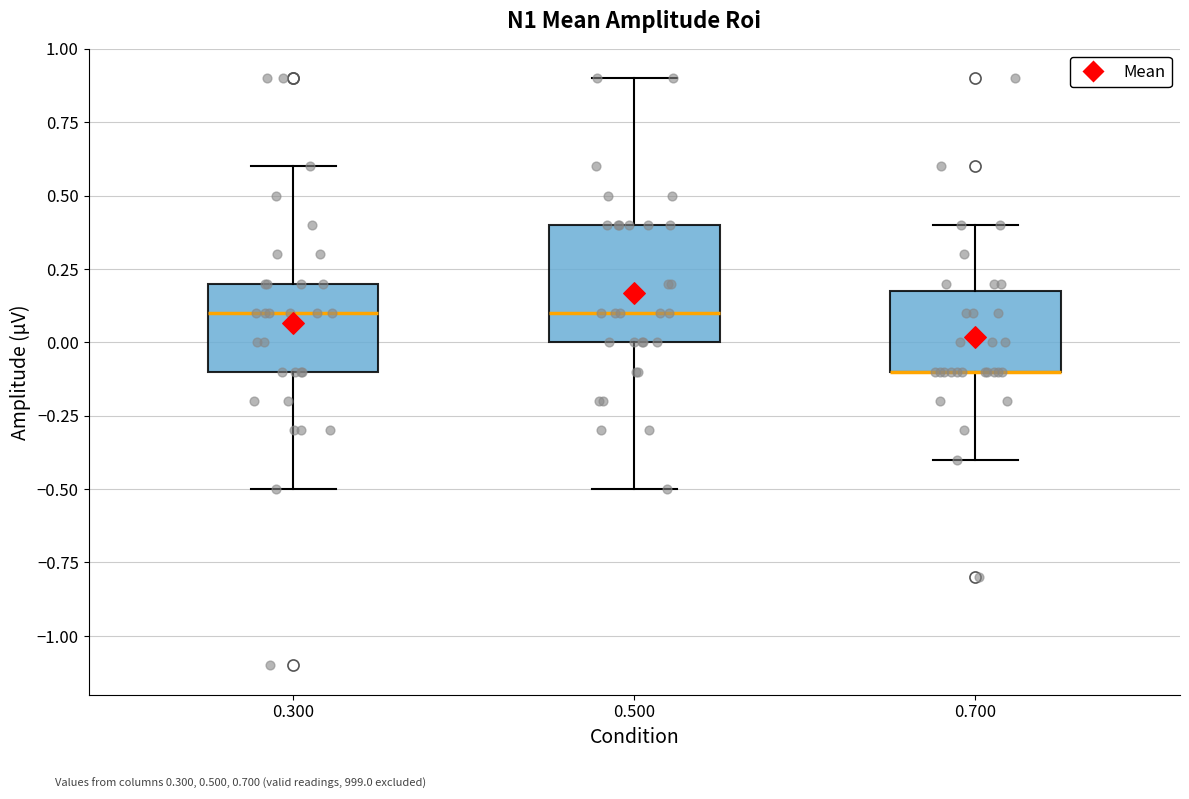

Reading left to right, read every box against the y-axis: the position of its median line, the range the box covers, and the ends of its whiskers. The values are not printed on the chart, so give them approximately, as read against the axis.

0.300: median 0.1, box -0.1 to 0.2, whiskers -0.5 to 0.6
0.500: median 0.1, box 0.0 to 0.4, whiskers -0.5 to 0.9
0.700: median -0.1 (drawn on the box's lower edge), box -0.1 to 0.2, whiskers -0.4 to 0.4